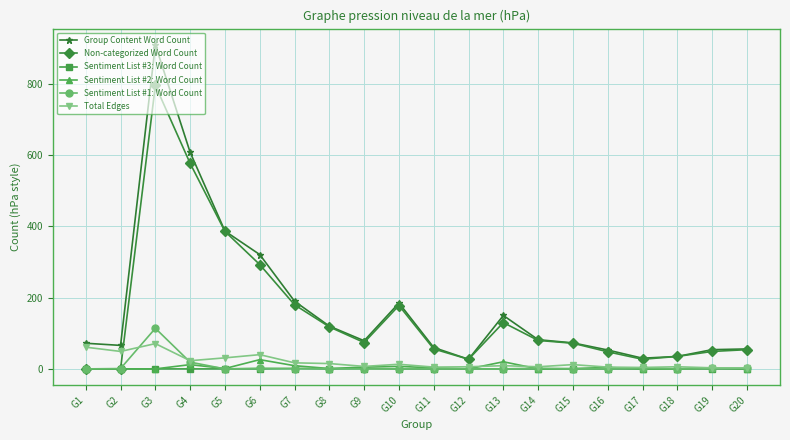

Between G10 and G15, which series saw the biggest shift?

Group Content Word Count